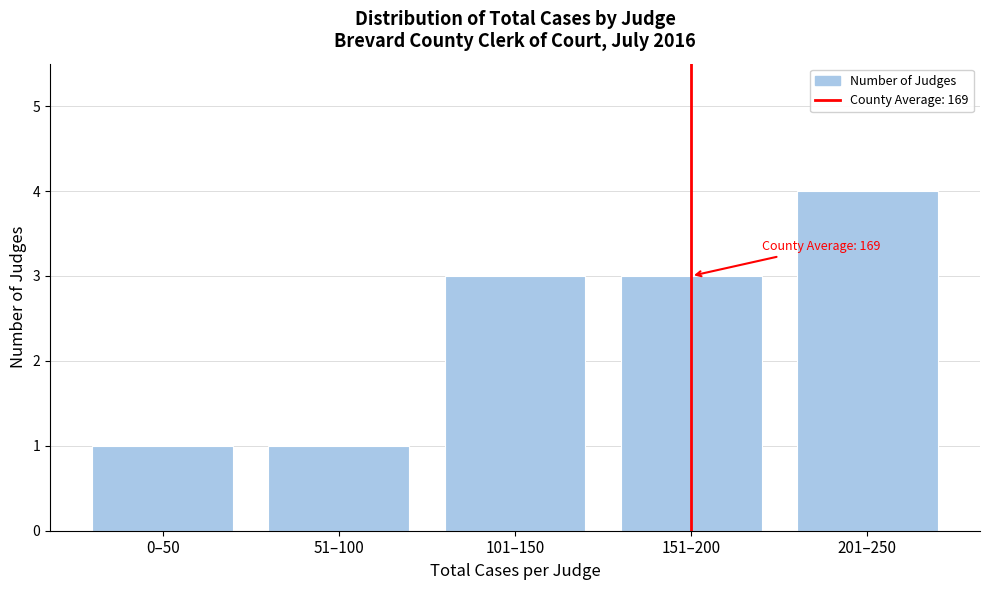

Reading left to right, list all the values displayed in this chart.

0–50=1	51–100=1	101–150=3	151–200=3	201–250=4